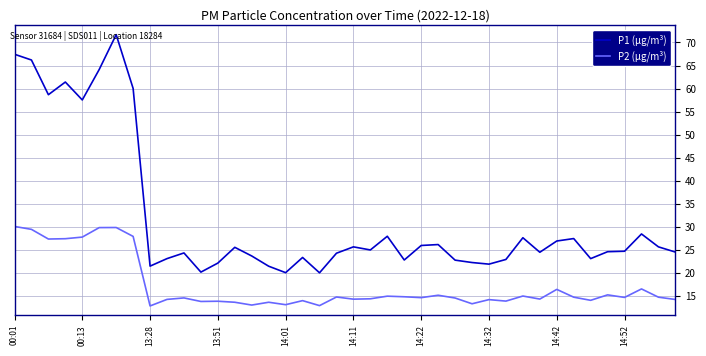

What is the difference between the second highest and second lowest values in the P1 (µg/m³) series?

47.4